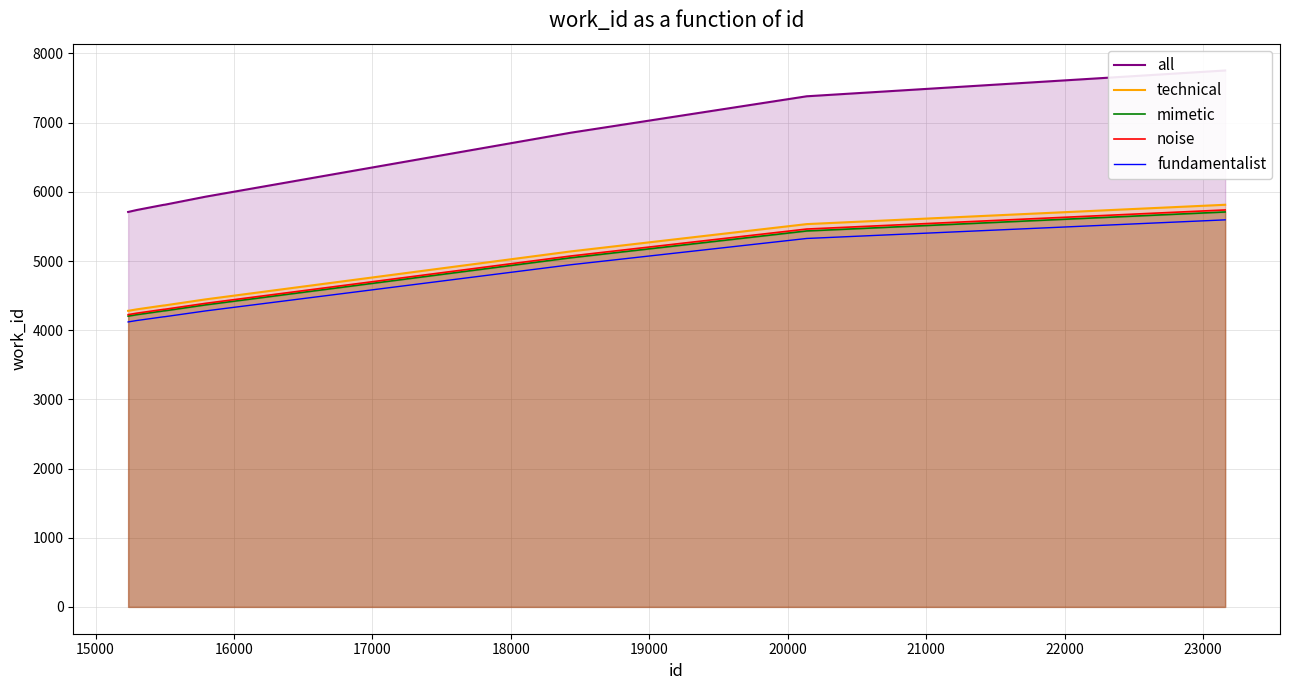

List the series in order of their peak value, lowest first.

fundamentalist, mimetic, noise, technical, all